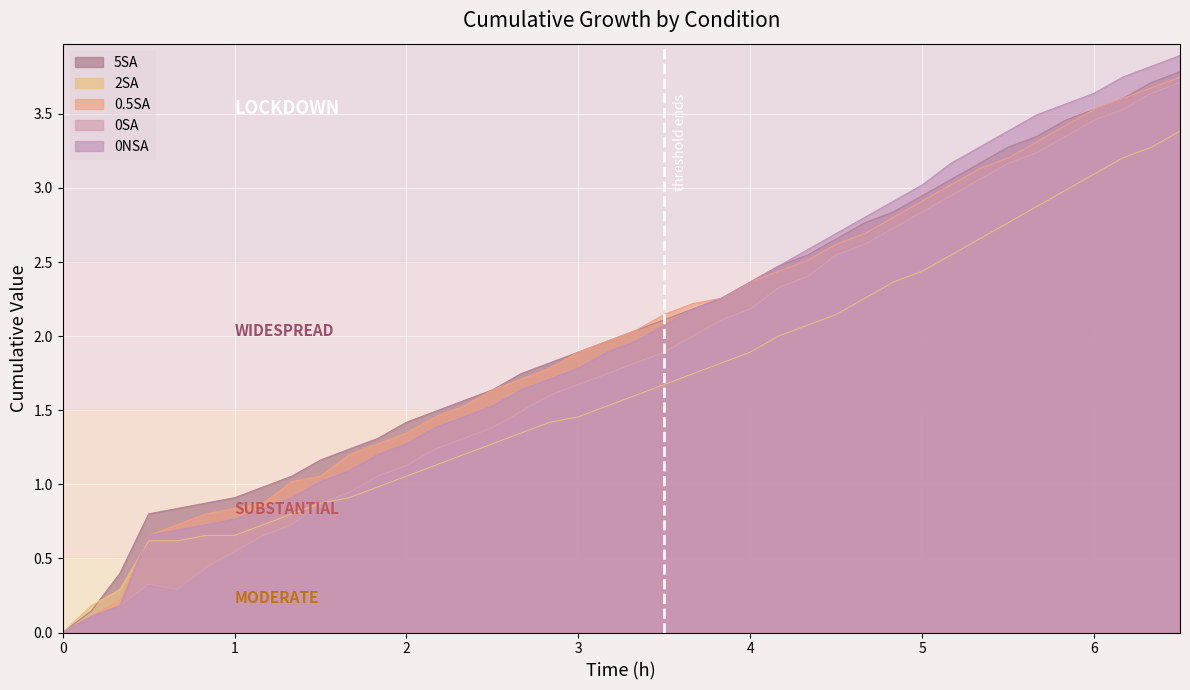

The 0.5SA series shows 1.9 at 3. True or false?

True